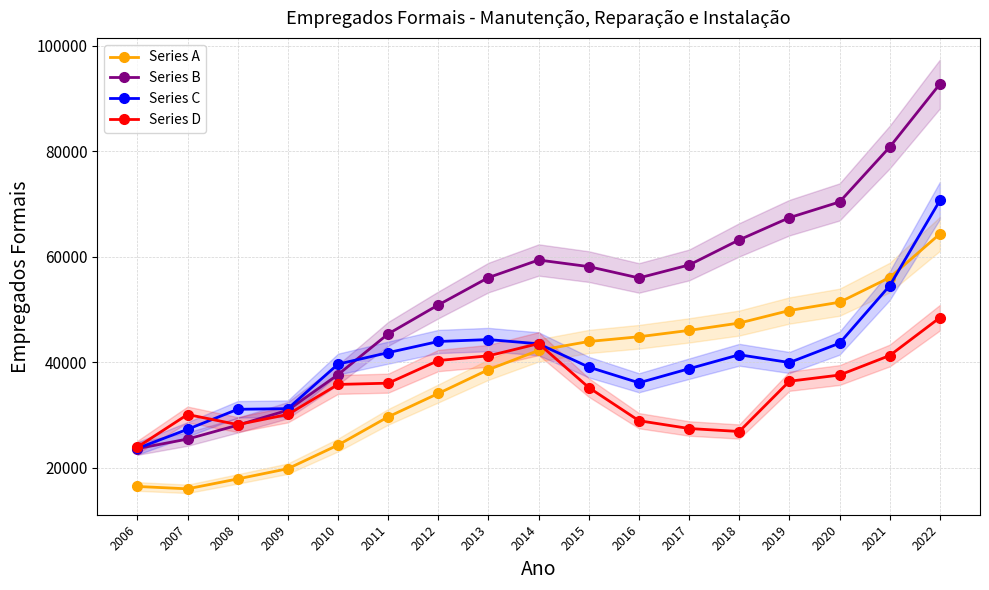

What is the lowest value of the Series D series?

23947